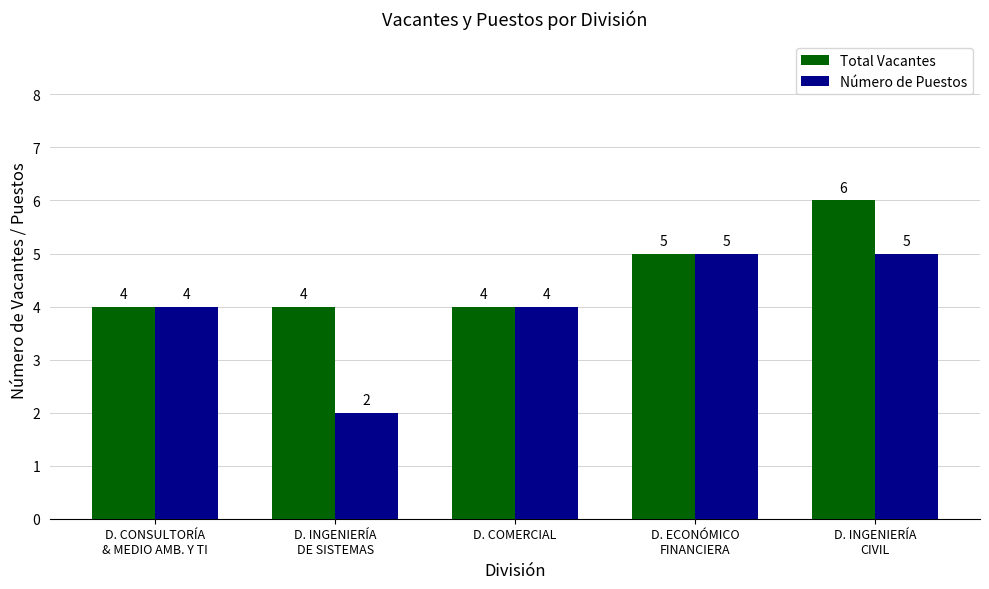

What is the difference between the maximum and minimum values in the Total Vacantes series?

2